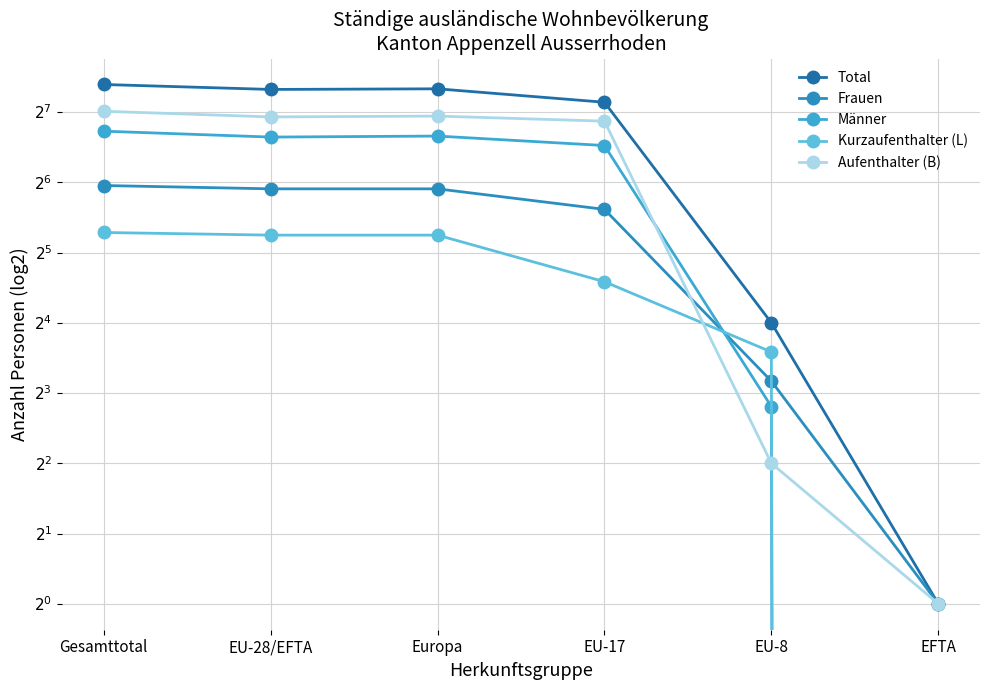

How many values in the Total series are below 160?

3